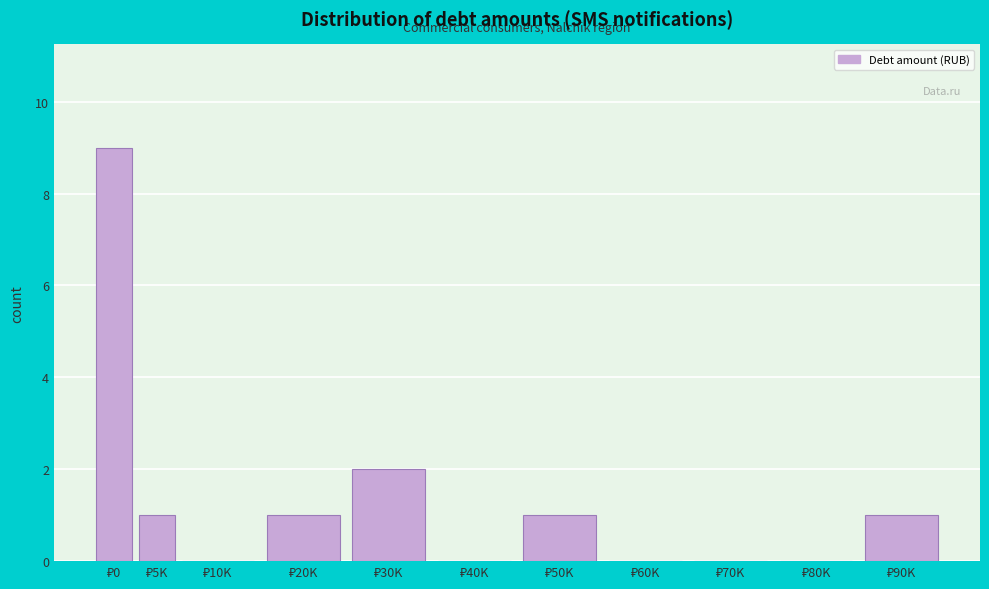

What is the maximum value shown in the chart?

9